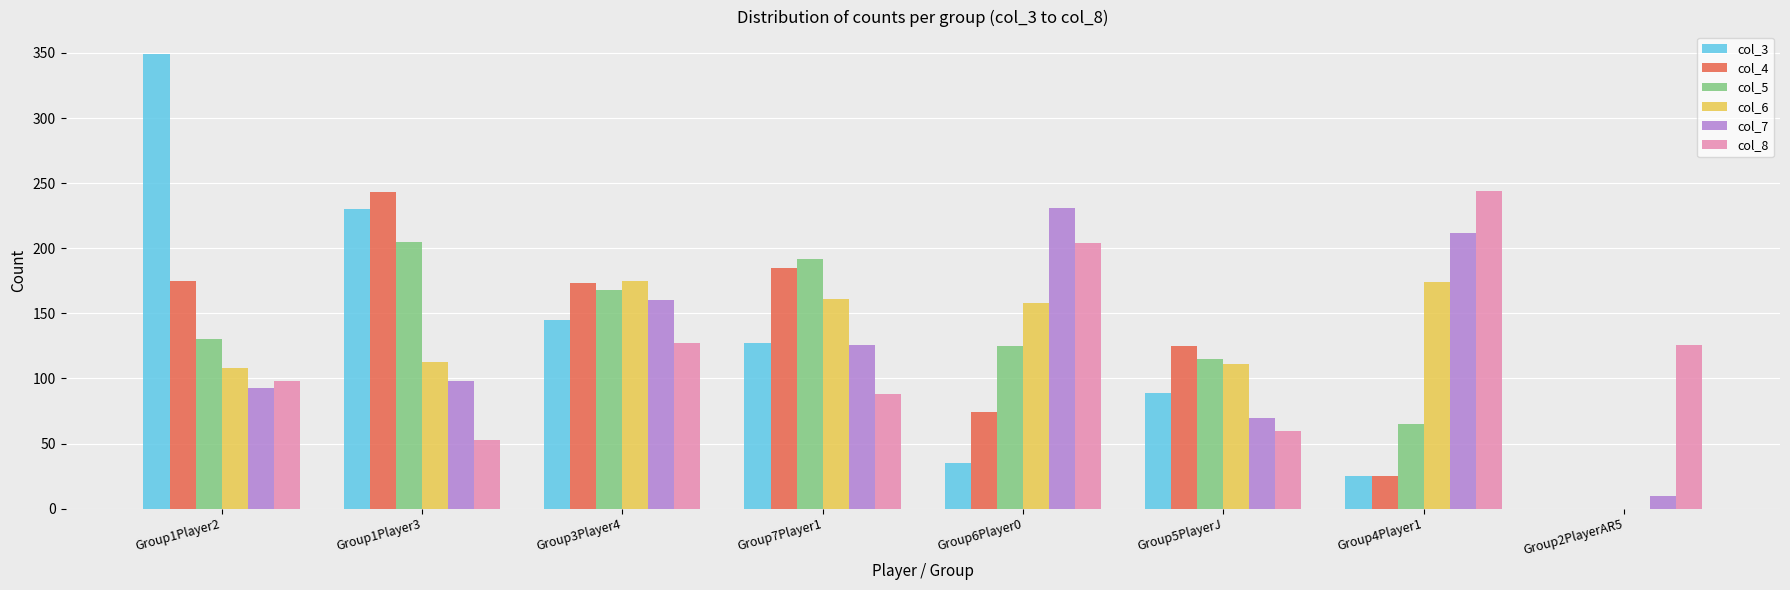

What is the average value of the col_7 series?

125